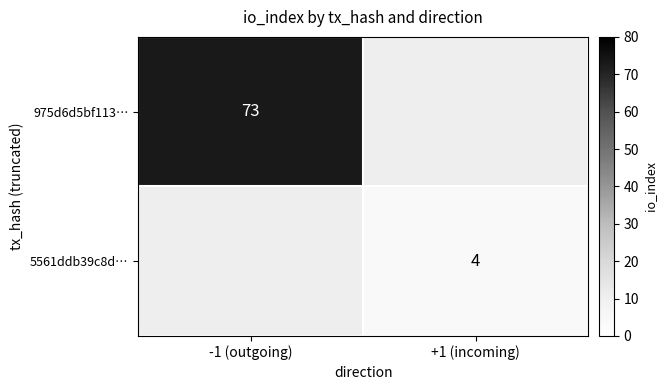

What is the minimum value shown in the chart?

4.0